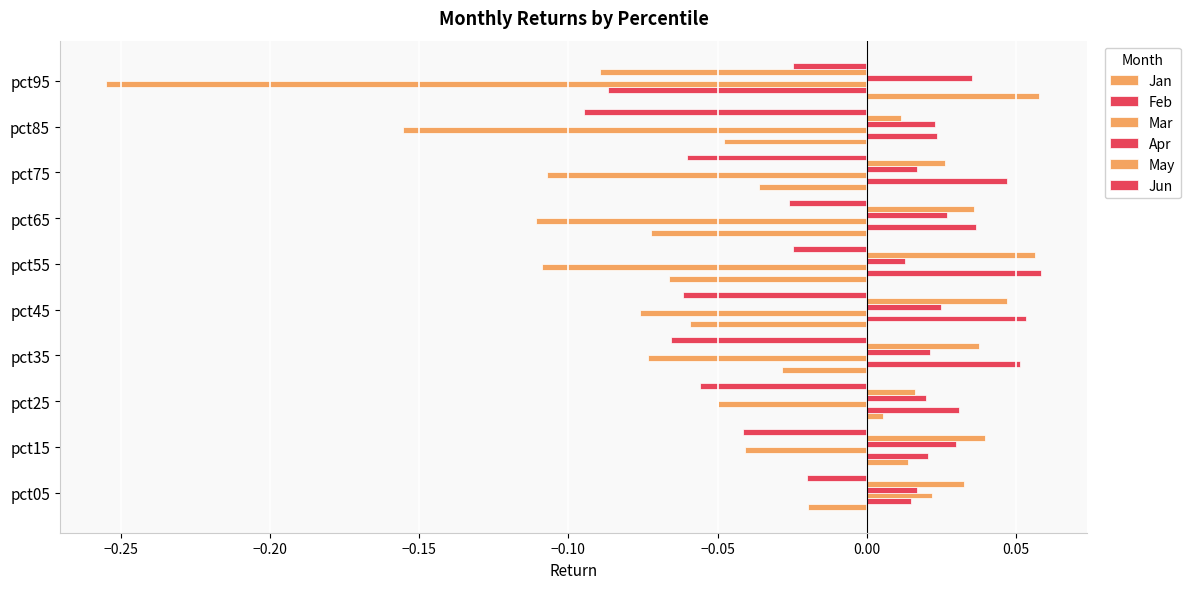

How many values in Jan are above zero?

3